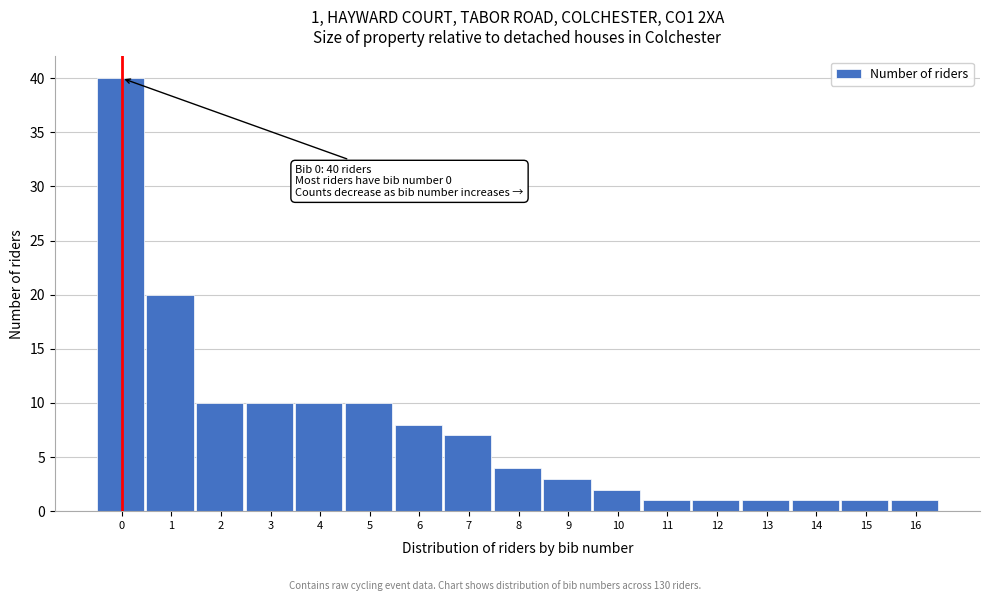

Reading left to right, extract all data points from this chart.

40	20	10	10	10	10	8	7	4	3	2	1	1	1	1	1	1